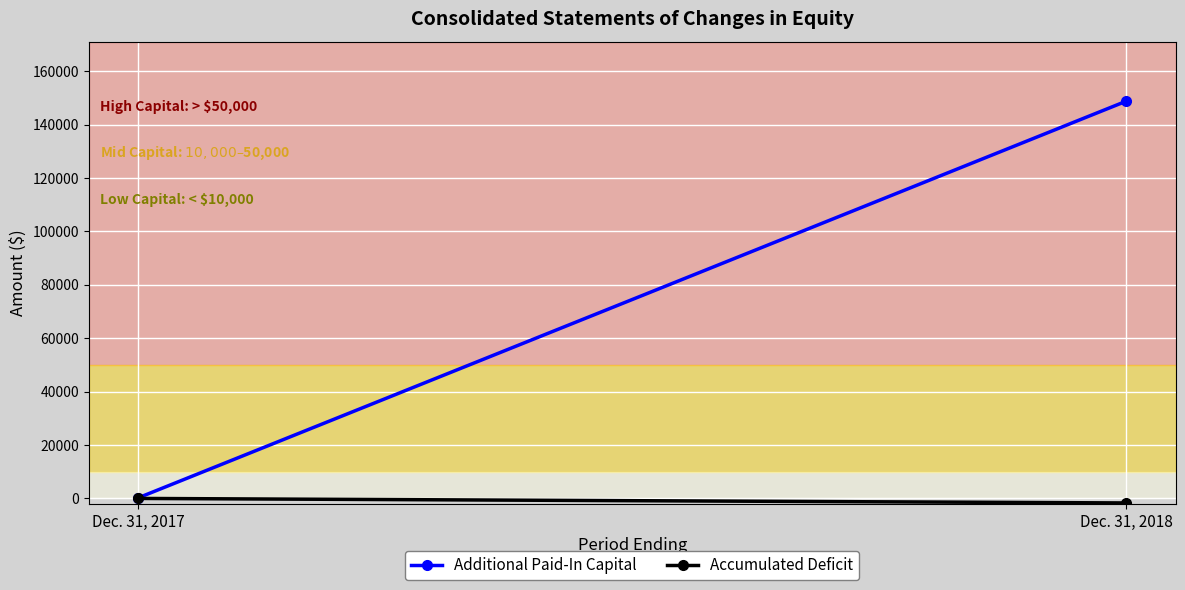

Count the number of data series in this chart.

2